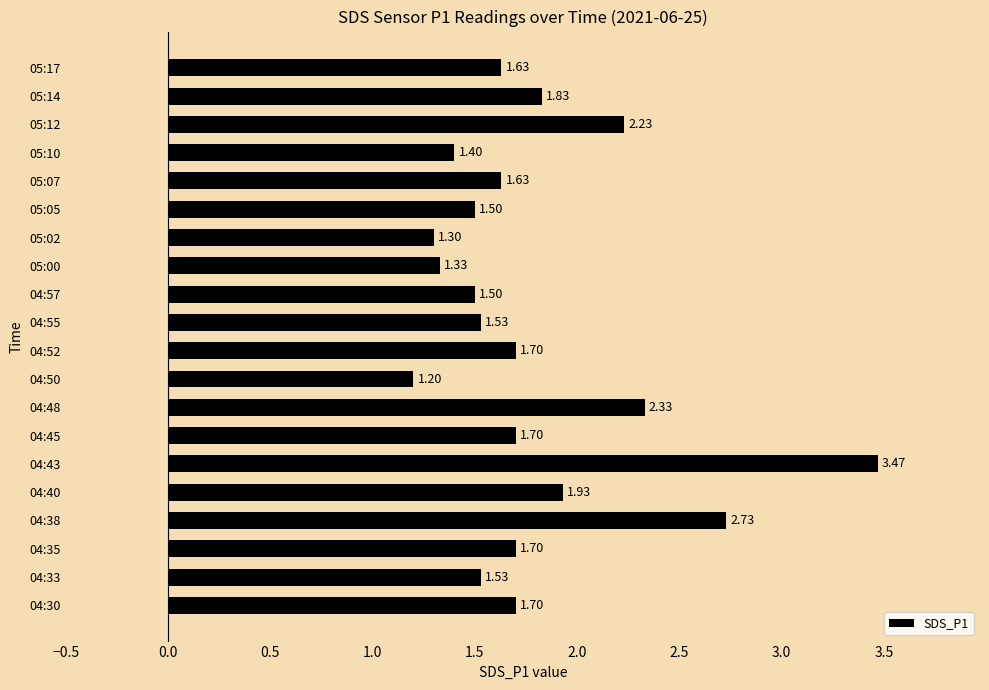

What is the sum of all values?

35.9